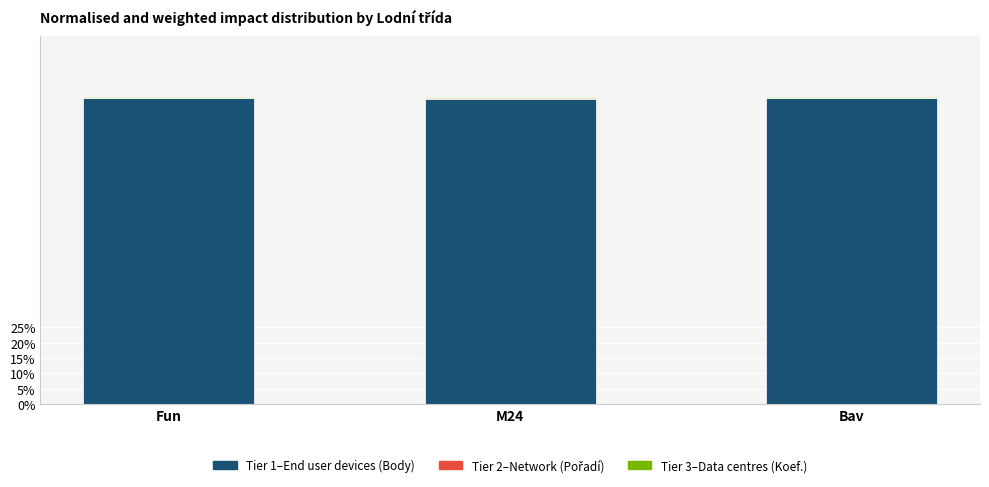

How many distinct data groups are displayed?

3